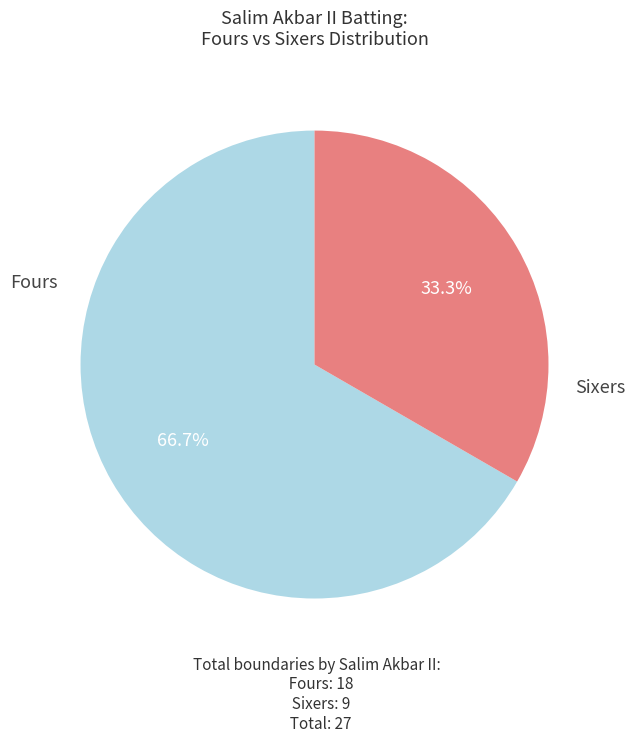

Count the number of slices in the pie.

2